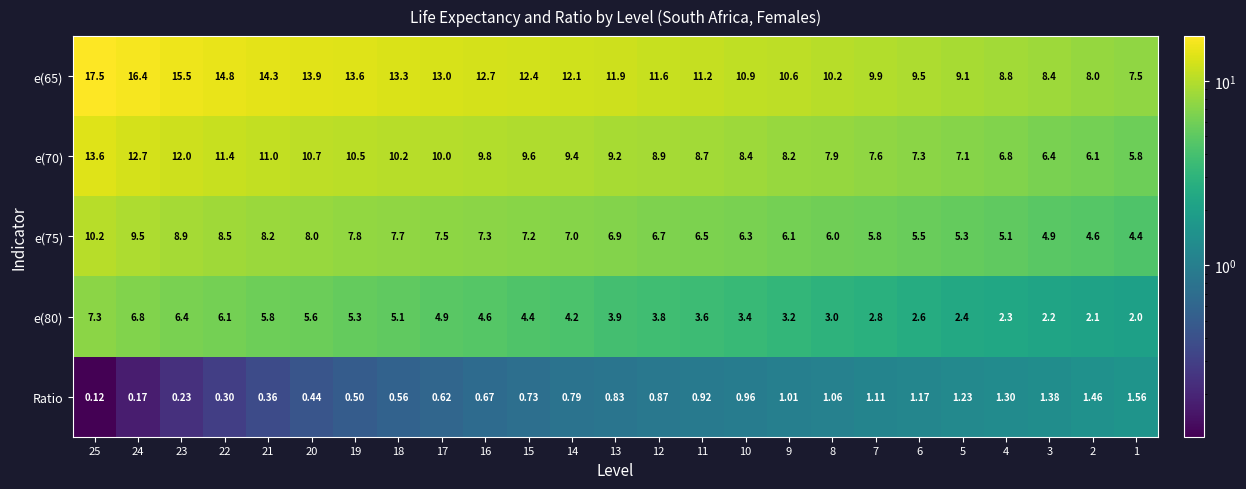

What is the total value across all series at 8?

28.2